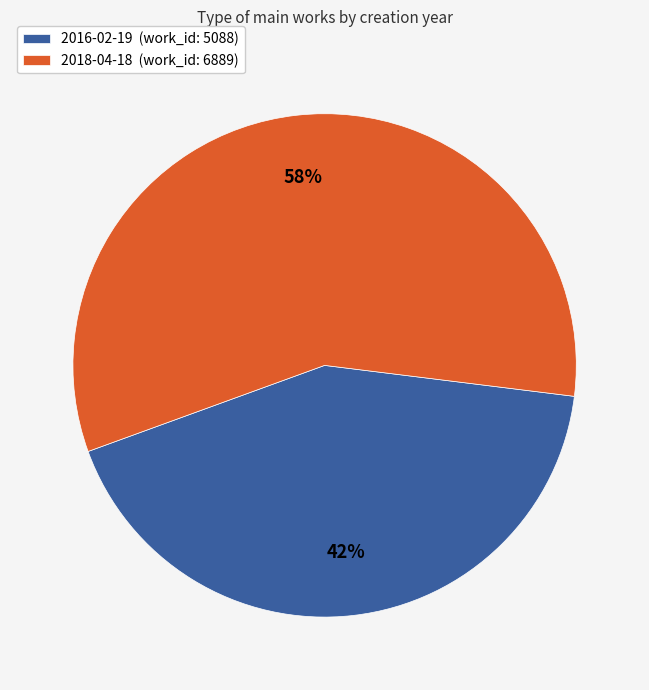

Rank the categories by value from highest to lowest.

2018-04-18, 2016-02-19